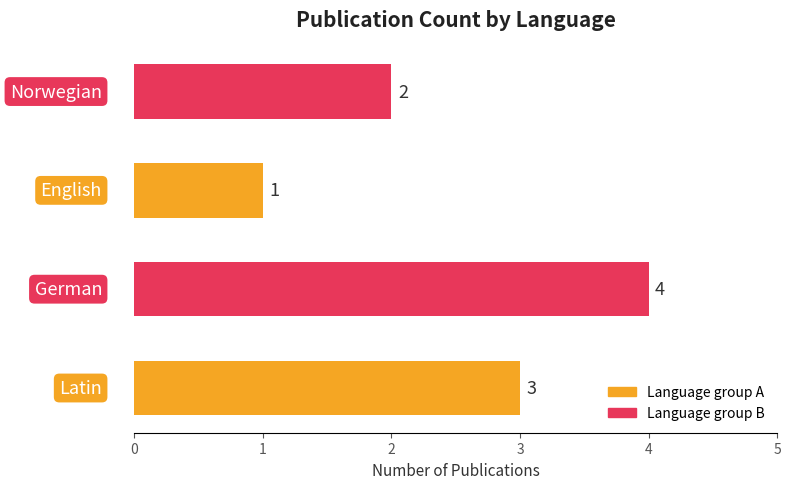

List the labels in order of value, smallest first.

English, Norwegian, Latin, German